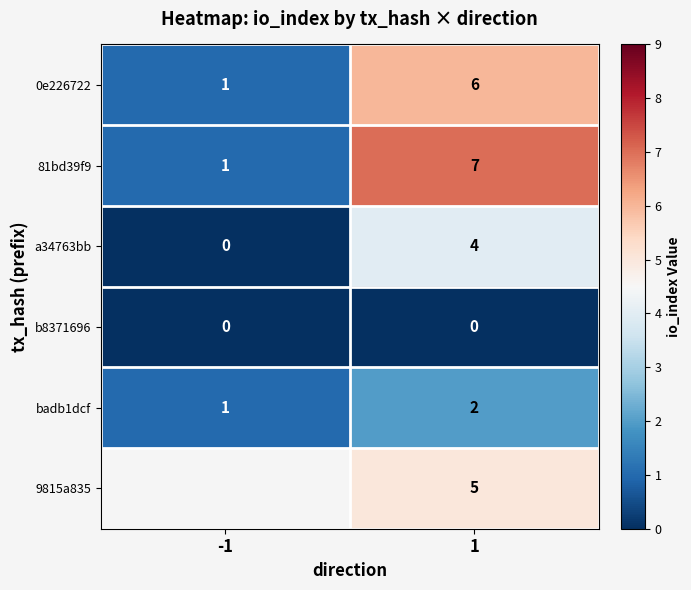

Which has a higher value, 1 or -1?

1